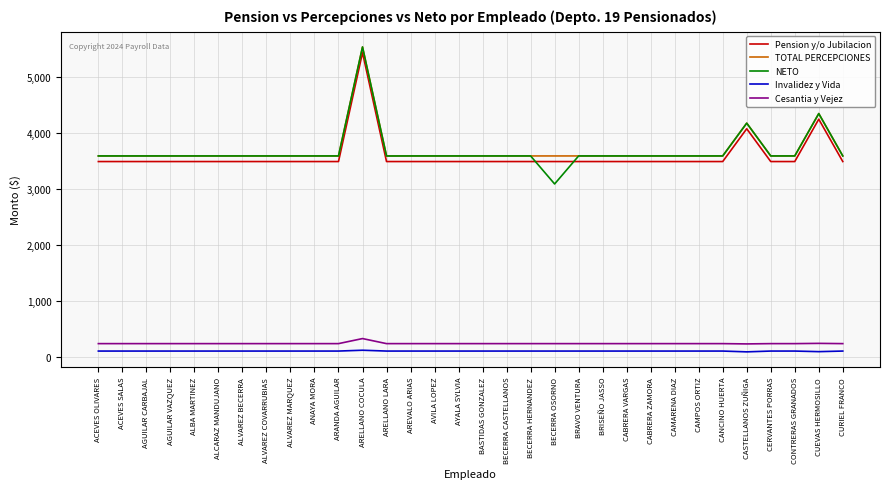

Is it true that NETO equals 3584.0 at BRISEÑO JASSO?

True